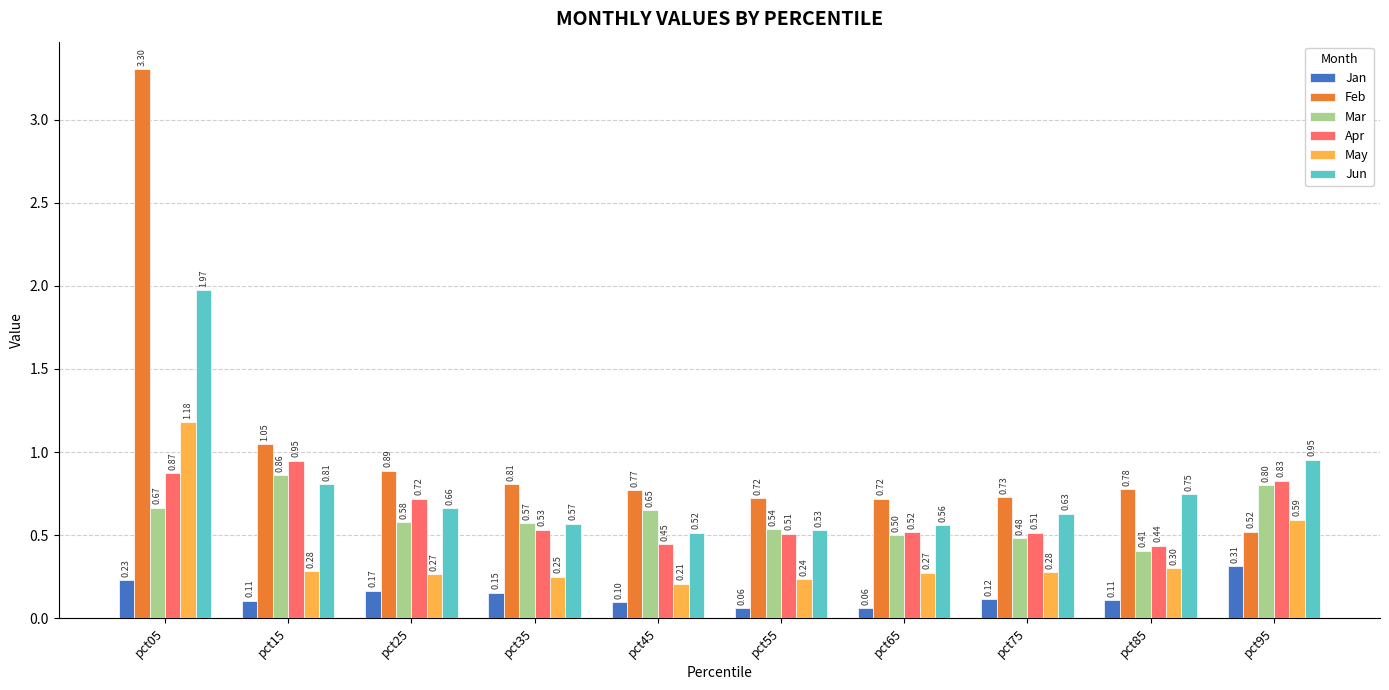

What is the difference between the maximum and minimum values in the Jan series?

0.3